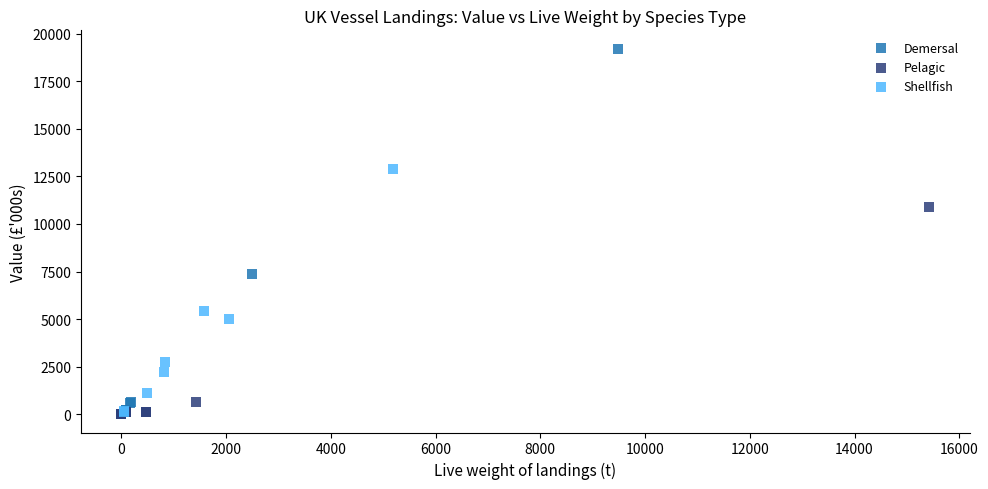

Which series contains the highest Y value?

Demersal